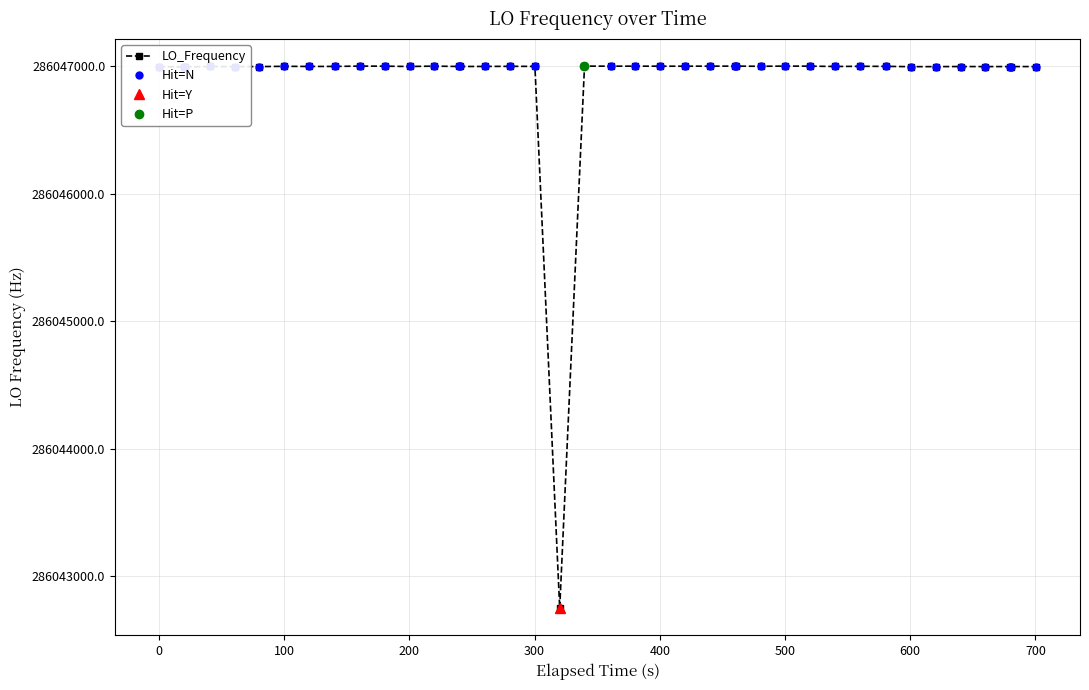

True or false: LO_Frequency has more than 2 interior local peaks.

True